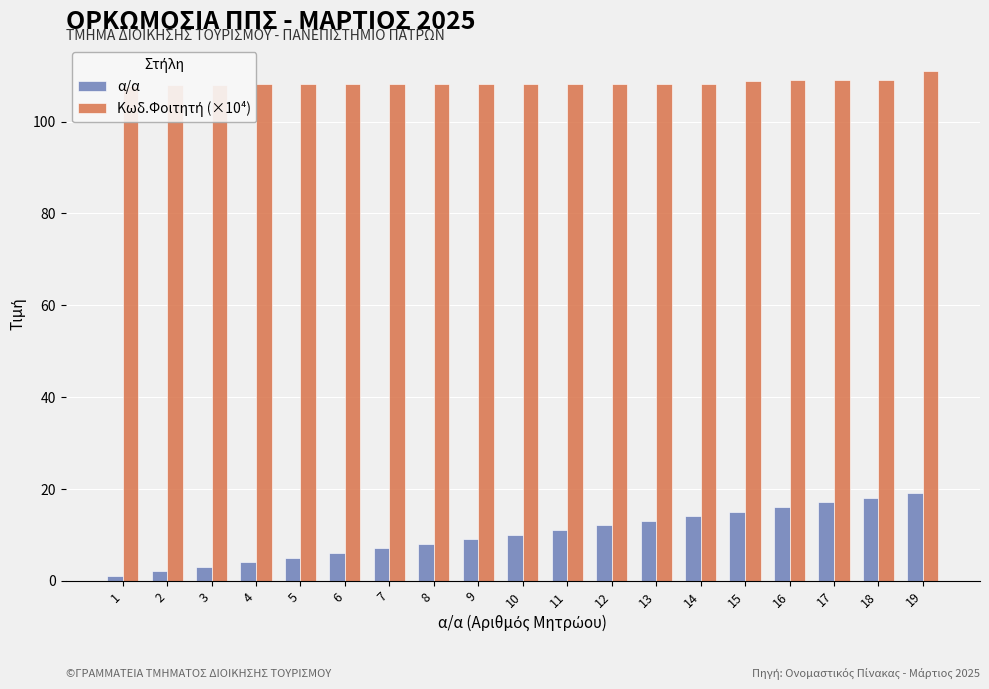

What is the value of the α/α bar at the 18th from the left?

18.0